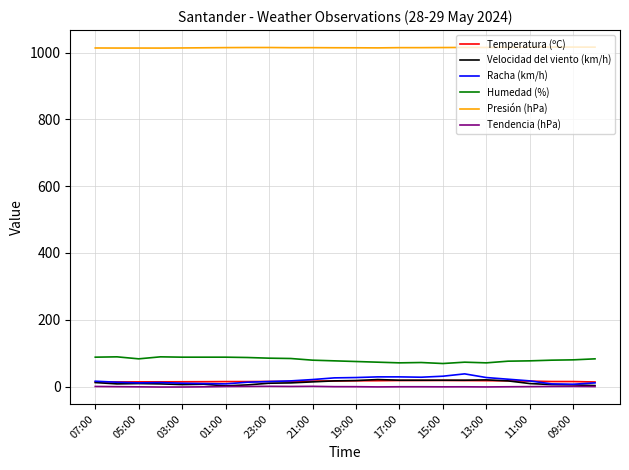

Which series has the largest total across all categories?

Presión (hPa)